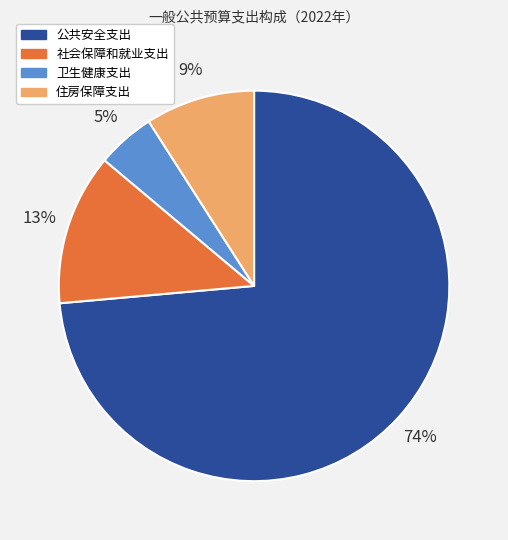

Count the number of slices in the pie.

4